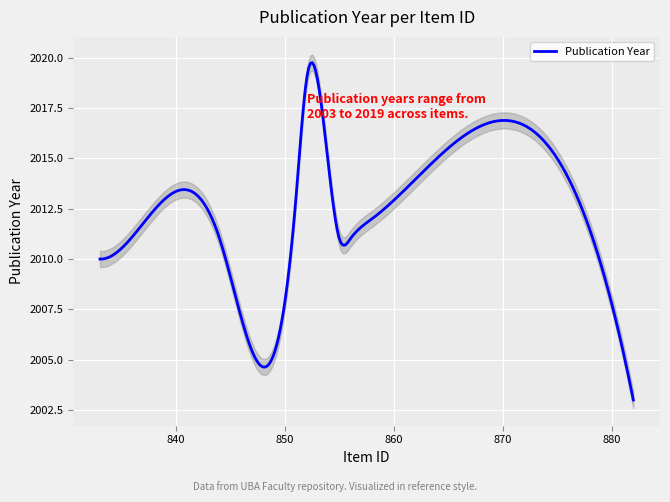

What is the smallest value displayed?

2003